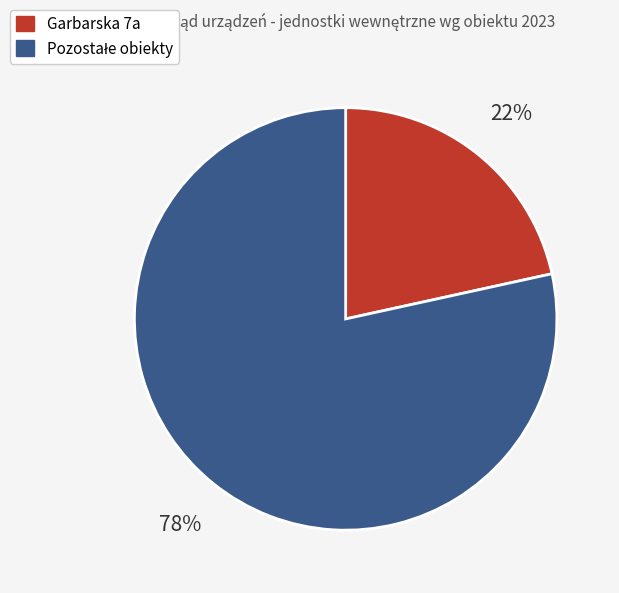

How many slices are in this pie chart?

2